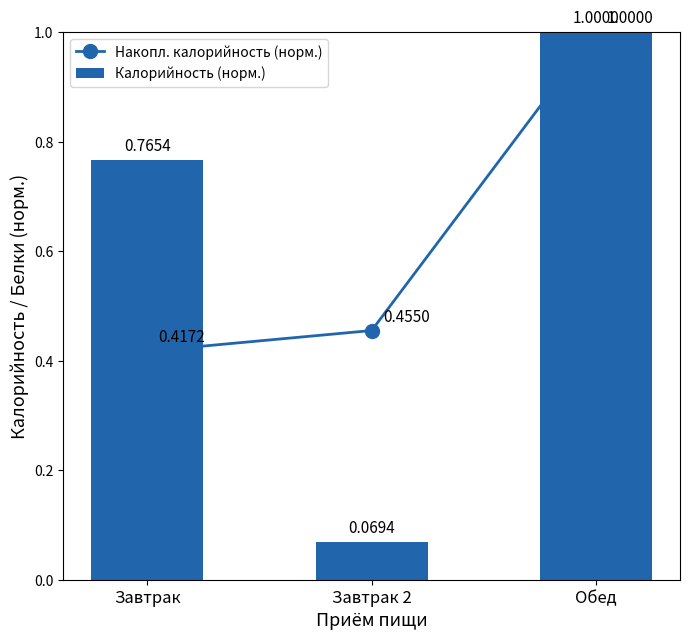

Which series has the widest spread of values?

Калорийность (норм.)